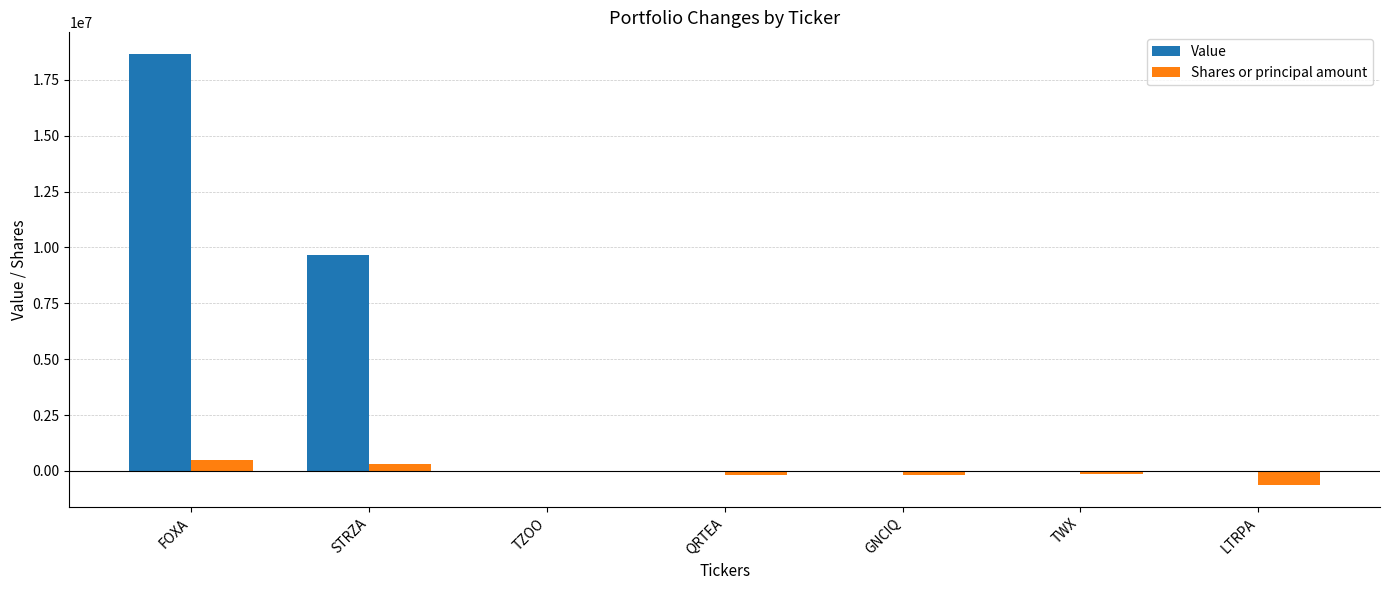

Count the number of categories in the chart.

7